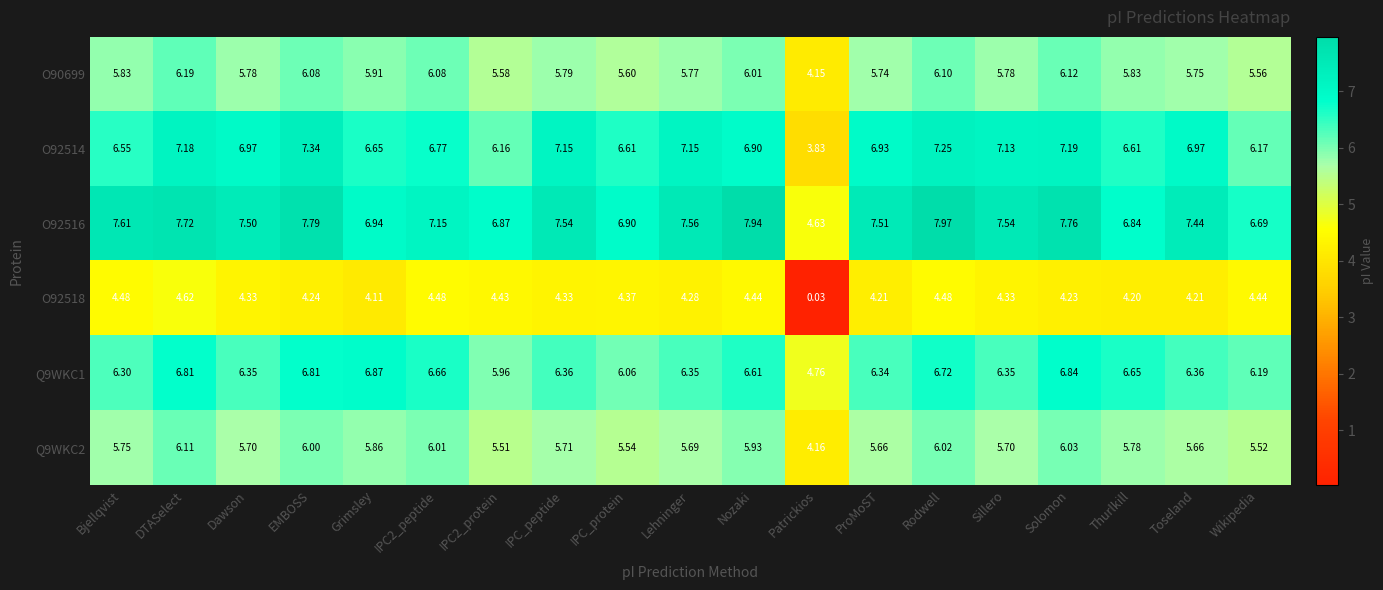

At which category is the sum across all series the highest?

DTASelect